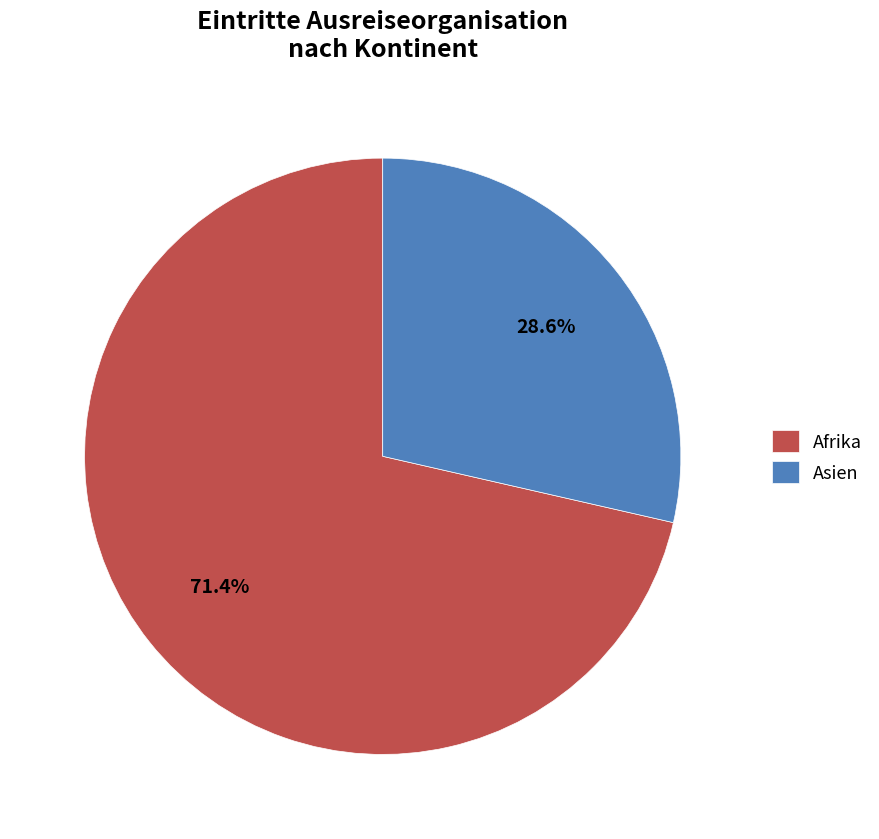

To the nearest percent, what is the difference between the largest and smallest slice percentages?

43%